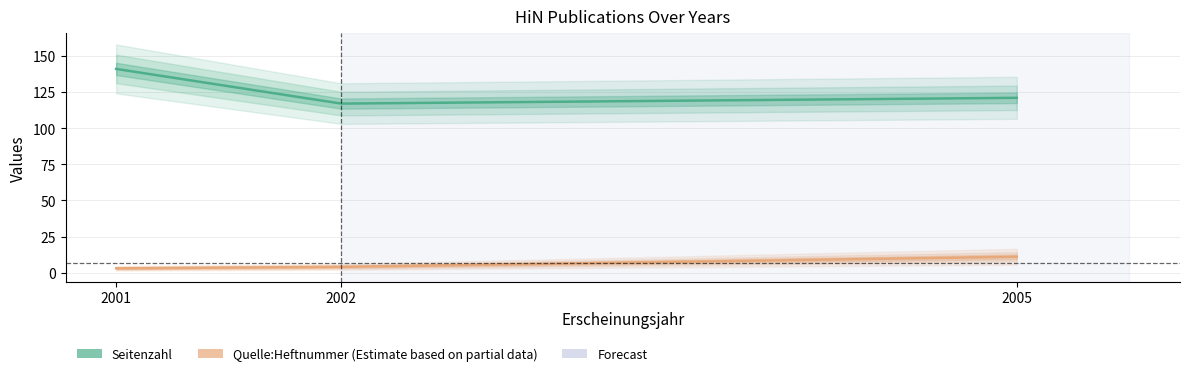

Does the chart display data point markers on the line(s)?

No